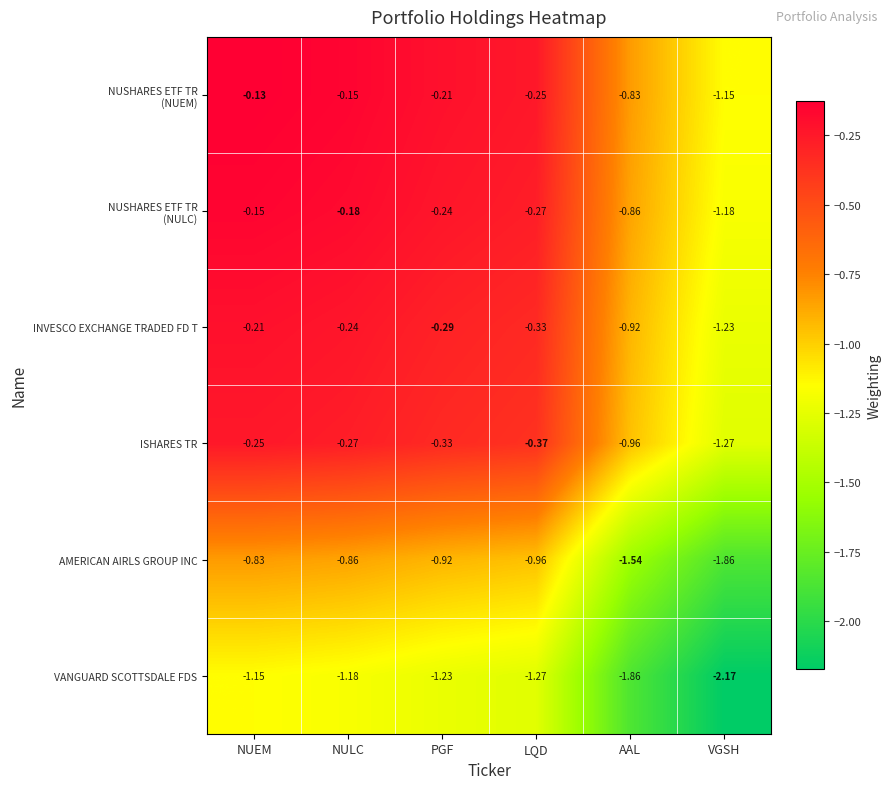

Is the value of AMERICAN AIRLS GROUP INC at NULC greater than the value of INVESCO EXCHANGE TRADED FD T at PGF?

No